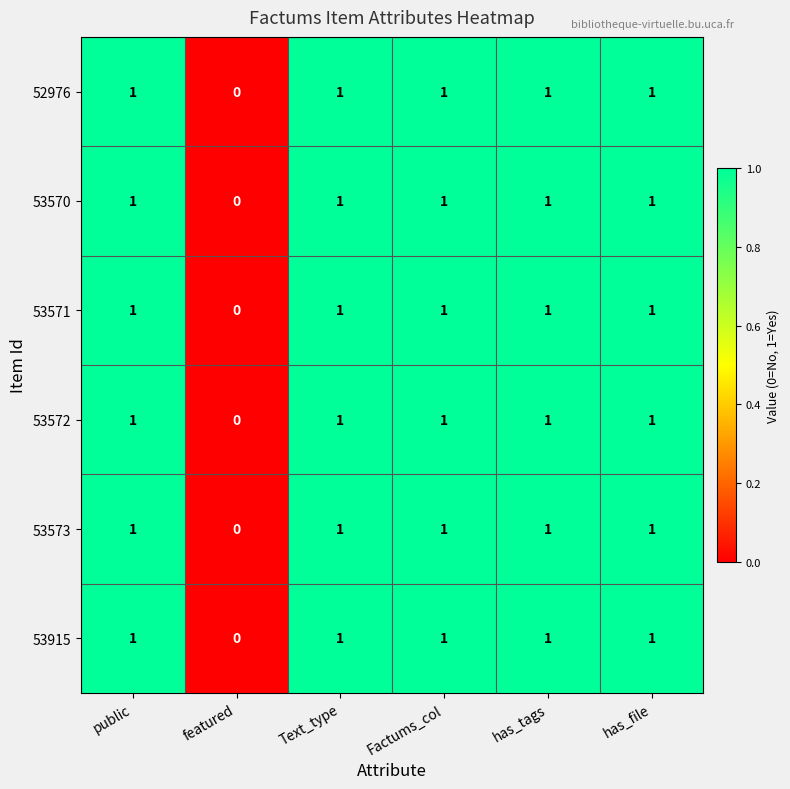

What is the sum of all 53915 values?

5